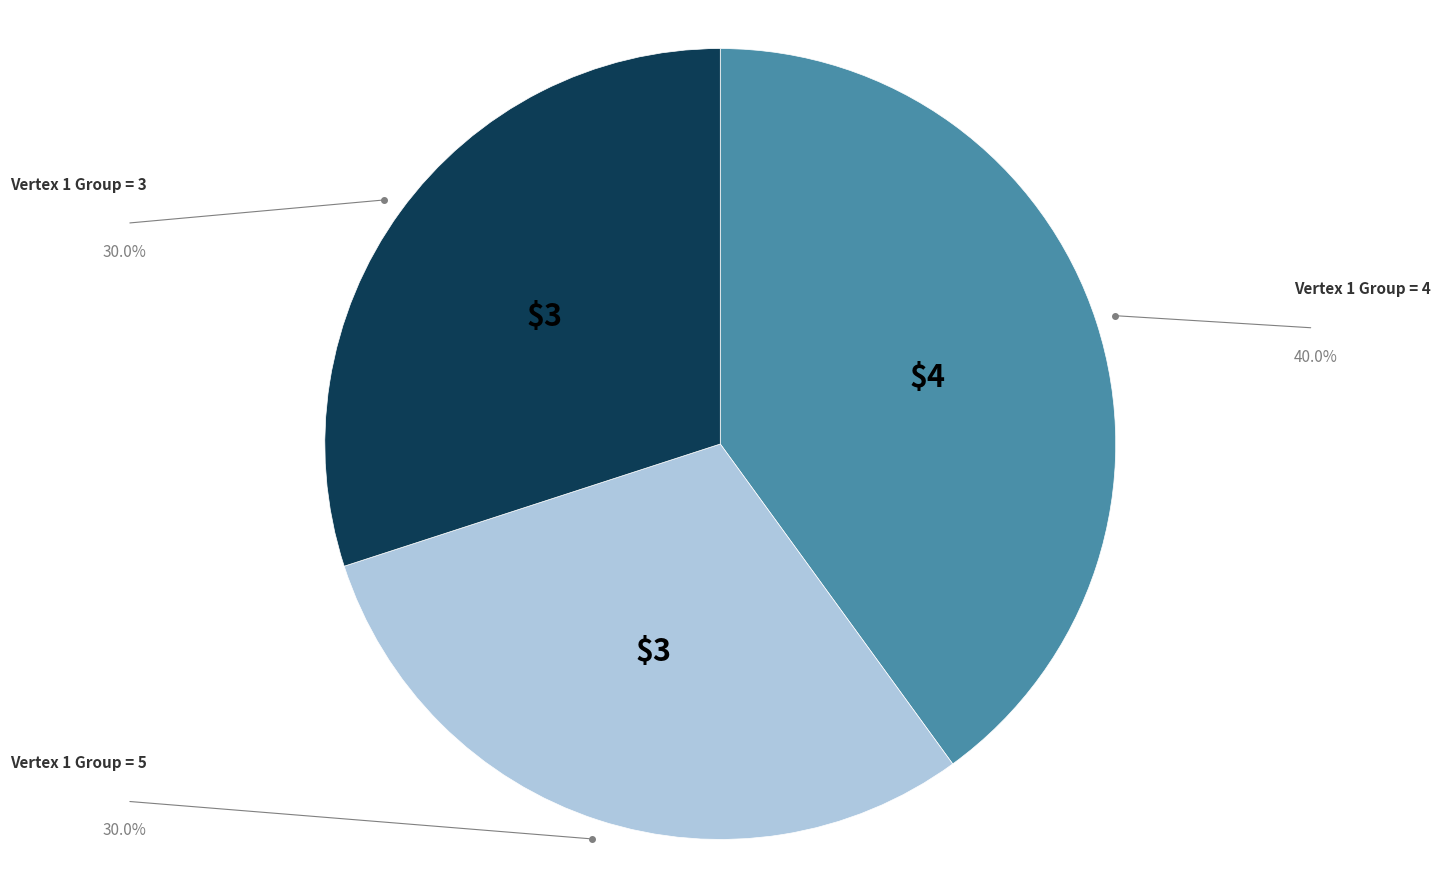

What is the largest slice in the pie chart?

Vertex 1 Group = 4